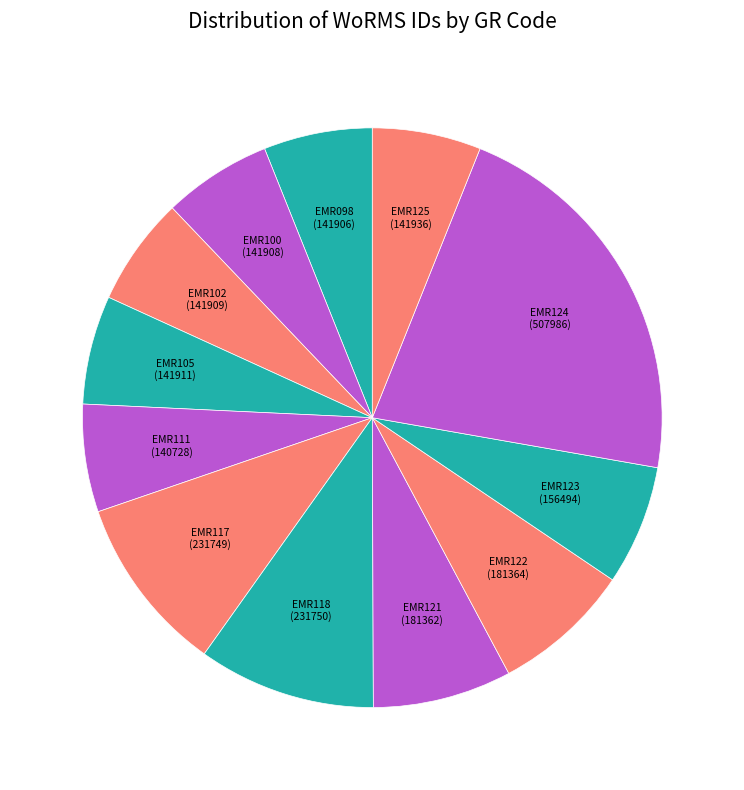

Does EMR118 represent more than half of the total?

No